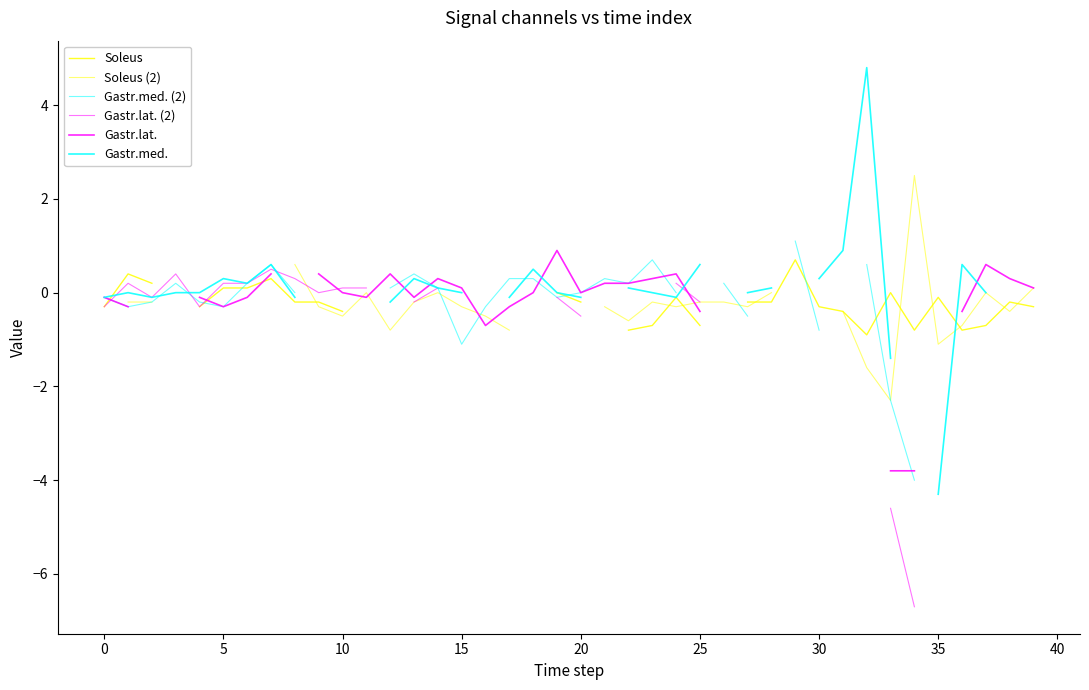

At how many categories does at least one series exceed 3?

1